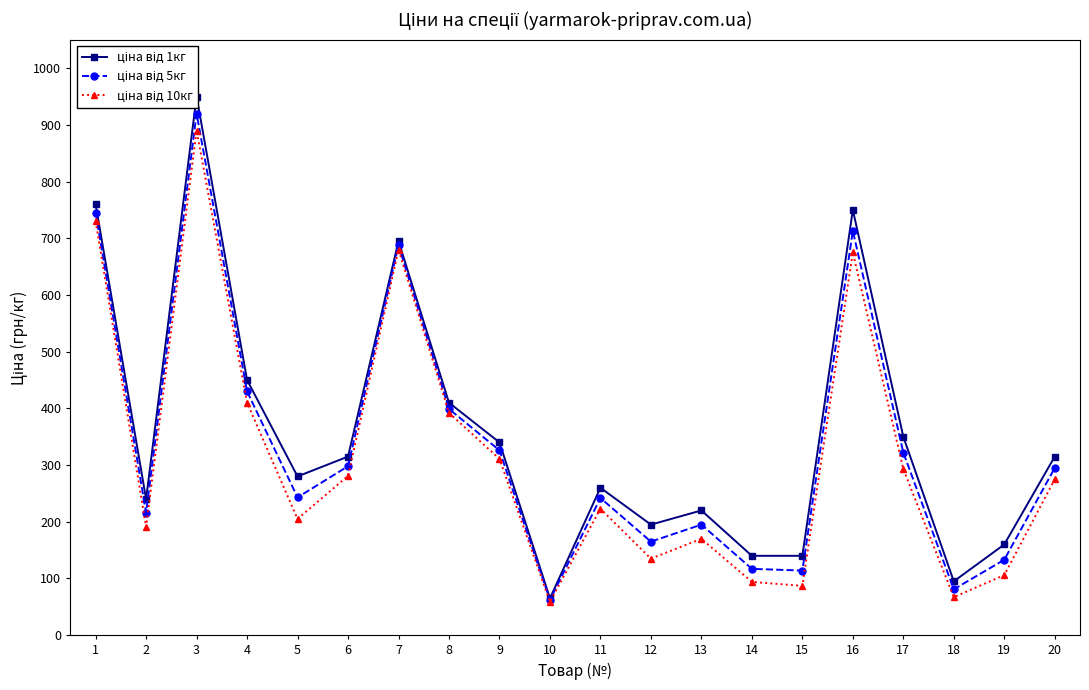

Is it true that ціна від 5кг equals 298 at 6?

True